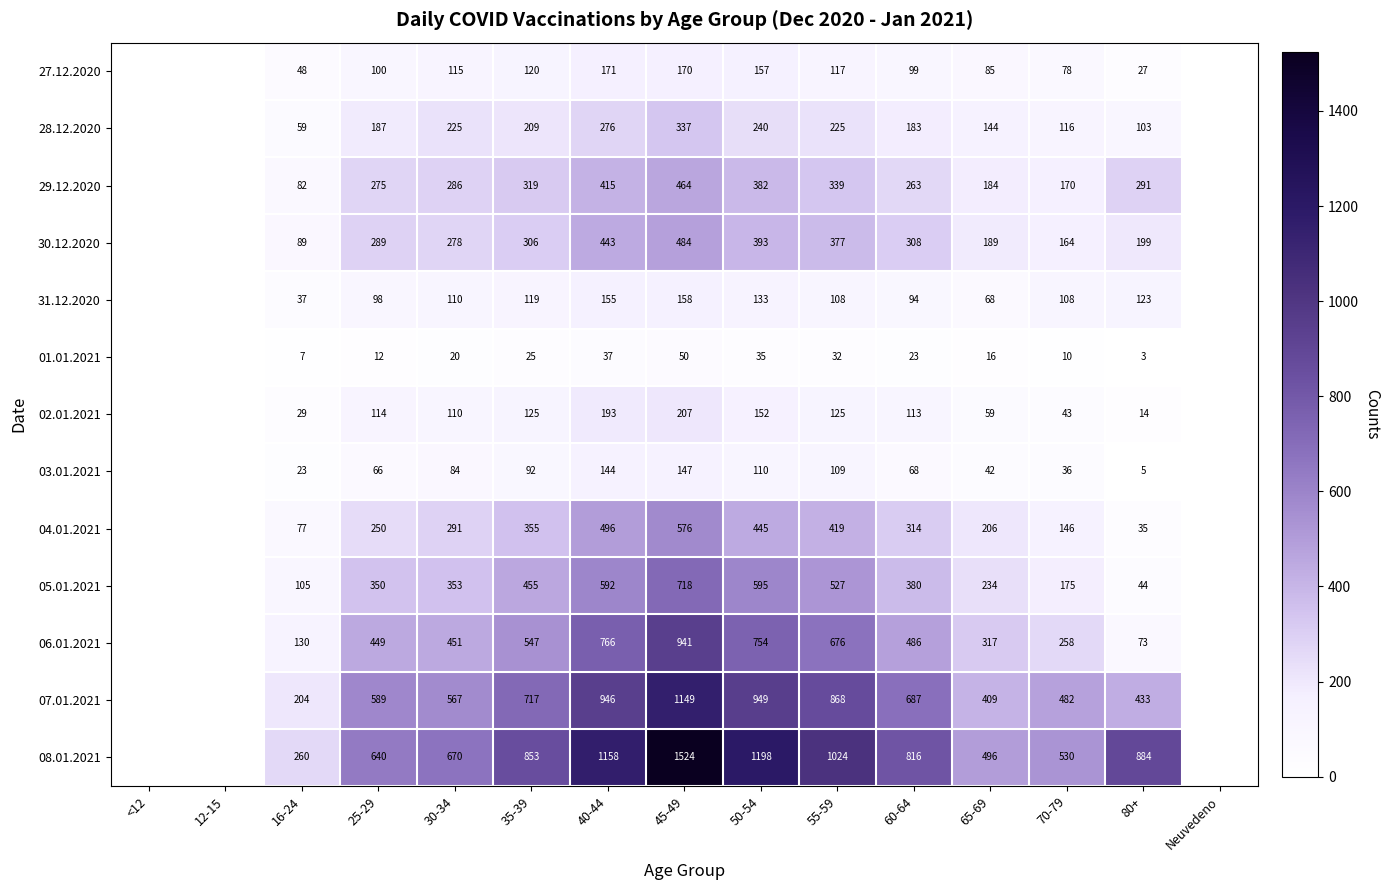

The 06.01.2021 series shows 258 at 70-79. True or false?

True